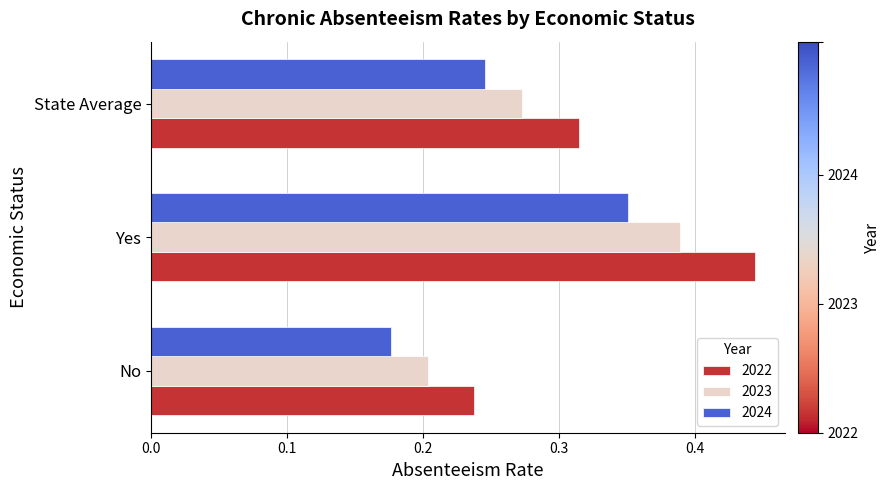

Which series has the largest range (max minus min)?

2022